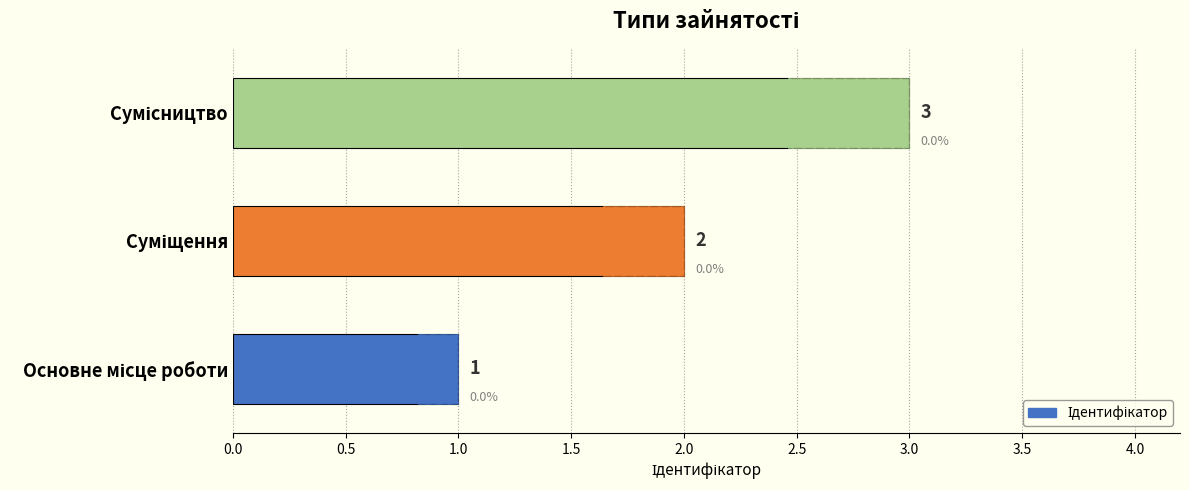

What is the greatest value displayed?

3